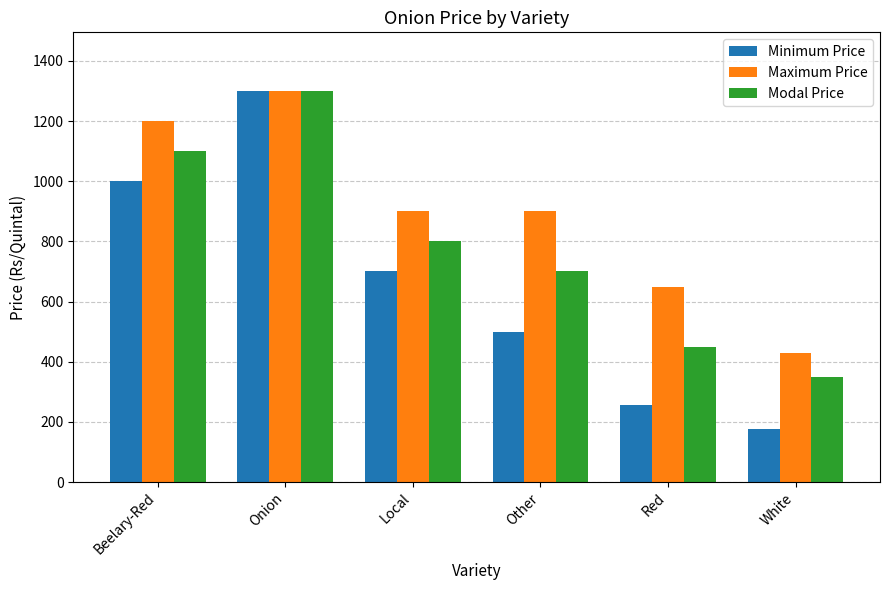

Reading right to left, list all the values displayed in this chart.

Minimum Price: White=175	Red=255	Other=500	Local=700	Onion=1300	Beelary-Red=1000
Maximum Price: White=430	Red=650	Other=900	Local=900	Onion=1300	Beelary-Red=1200
Modal Price: White=350	Red=450	Other=700	Local=800	Onion=1300	Beelary-Red=1100